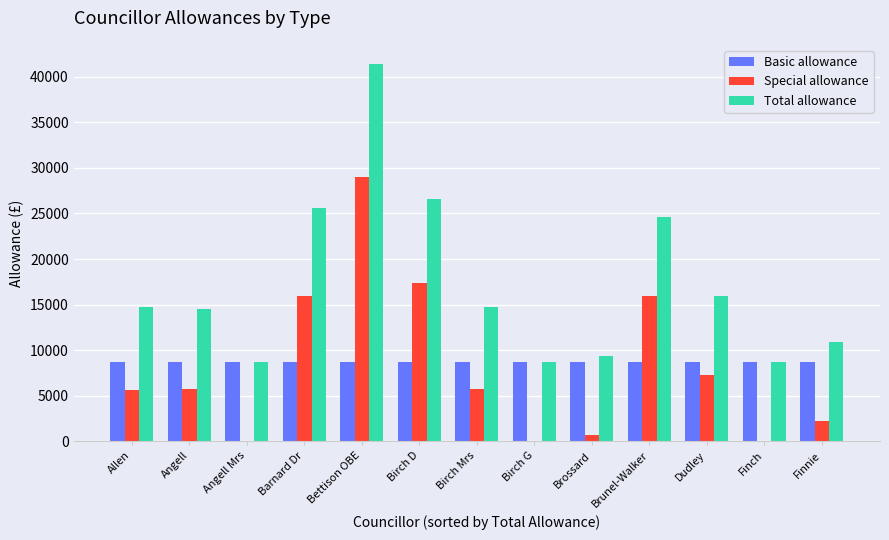

What value does the Basic allowance series have at Finch?

8687.0